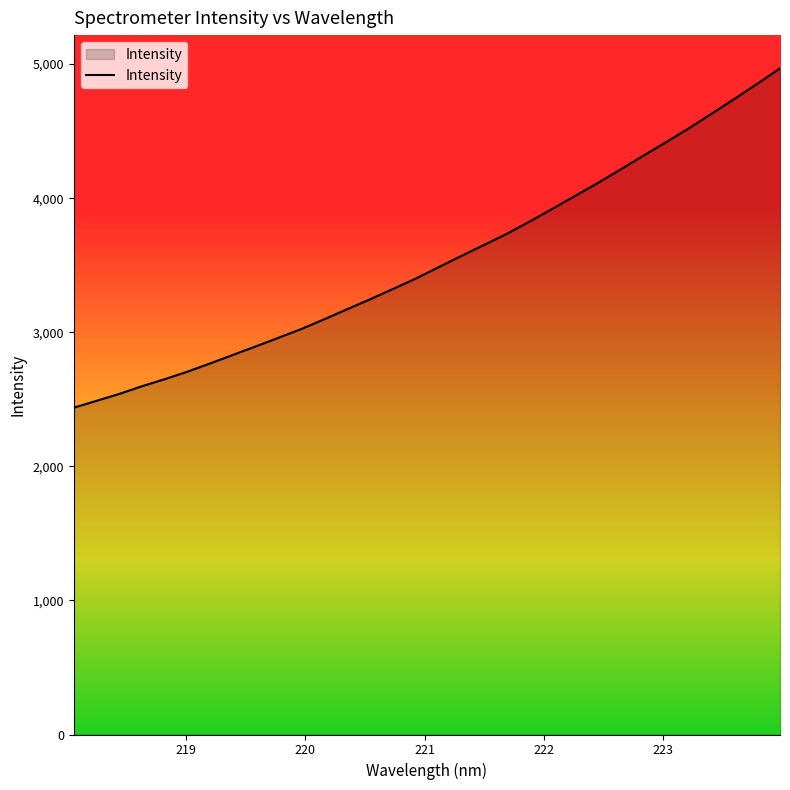

What is the difference between the maximum and minimum values?

2530.3